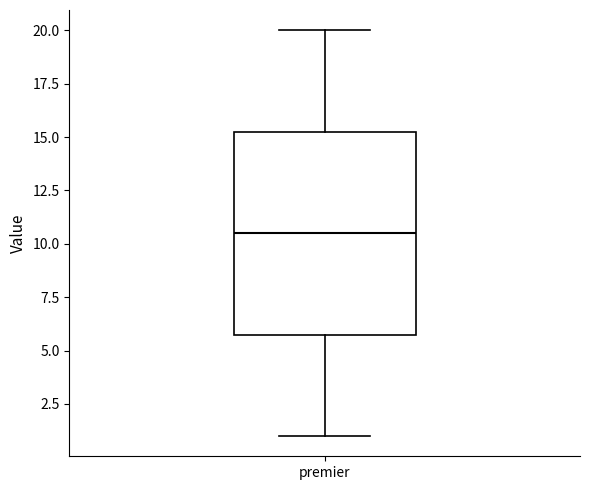

Read this box plot against the y-axis: the position of the median line, the range covered by the box, and the ends of both whiskers. The values are not printed on the chart, so give them approximately, as read against the axis.

median 10.5, box 6.0 to 15.5, whiskers 1.0 to 20.0